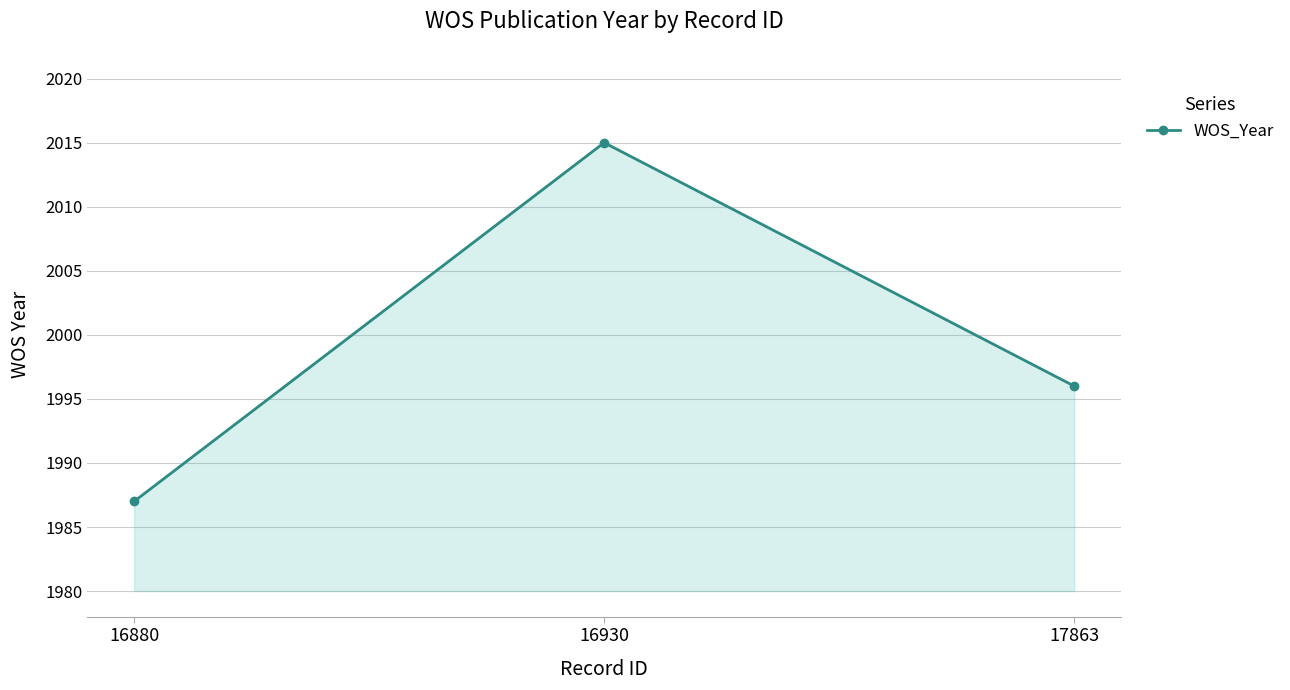

What is the sum of all values?

5998